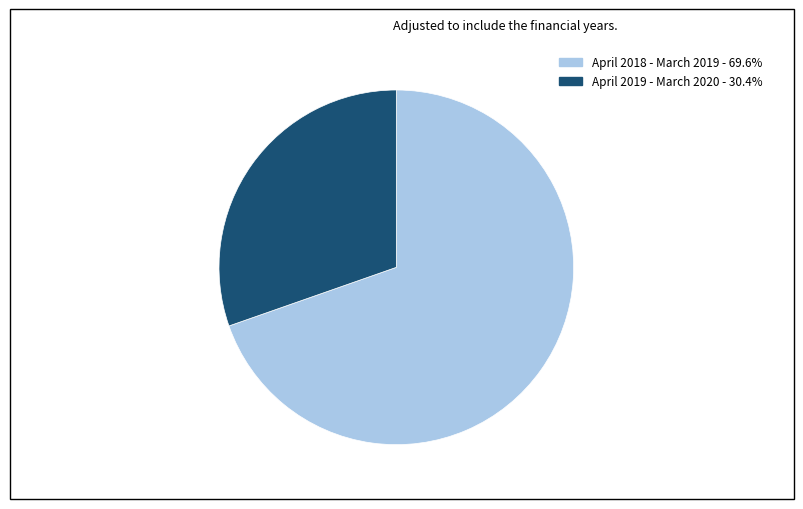

Combined, do April 2019 - March 2020 and April 2018 - March 2019 account for over 50%?

Yes